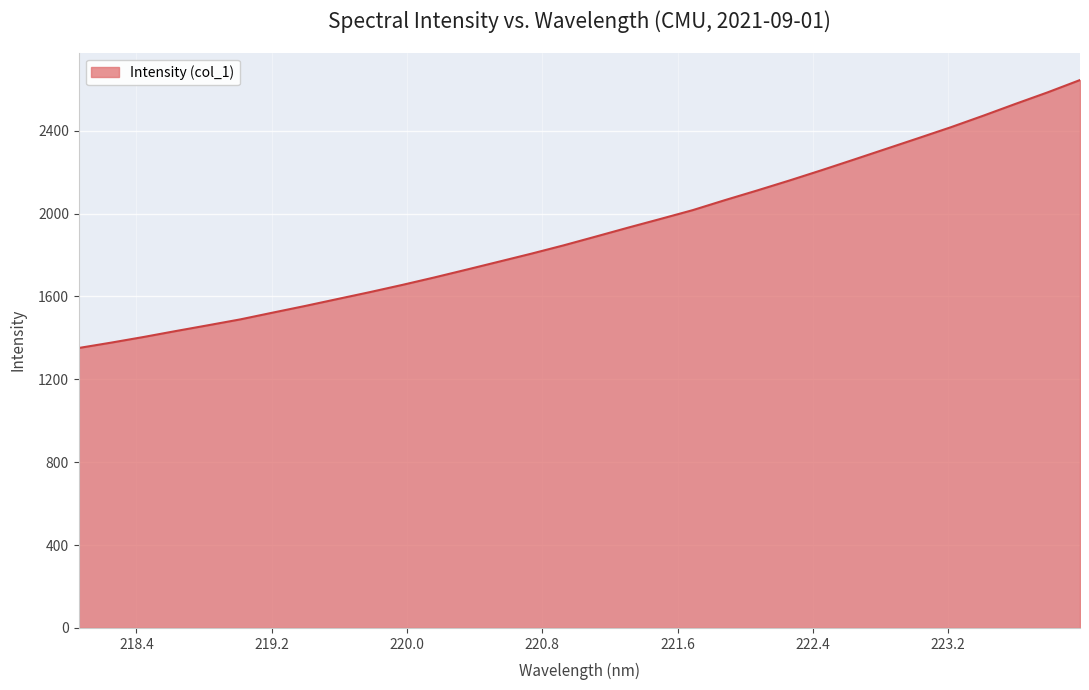

What is the minimum value shown in the chart?

1351.5